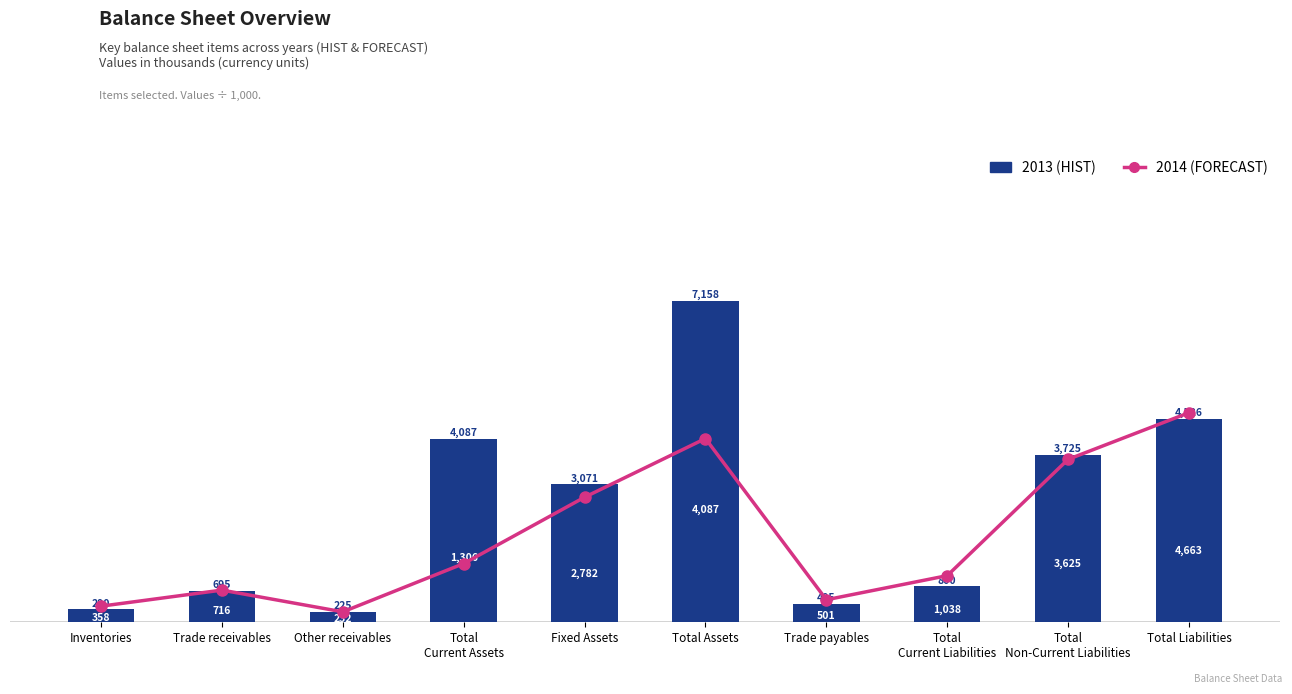

Reading left to right, what are all the values shown in this chart?

2013 (HIST): Inventories=289.6	Trade receivables=695.1	Other receivables=224.9	Total
Current Assets=4087.0	Fixed Assets=3070.8	Total Assets=7157.8	Trade payables=405.5	Total
Current Liabilities=800.5	Total
Non-Current Liabilities=3725.1	Total Liabilities=4525.6
2014 (FORECAST): Inventories=358.0	Trade receivables=715.9	Other receivables=231.6	Total
Current Assets=1305.5	Fixed Assets=2781.7	Total Assets=4087.2	Trade payables=501.2	Total
Current Liabilities=1037.6	Total
Non-Current Liabilities=3625.1	Total Liabilities=4662.7